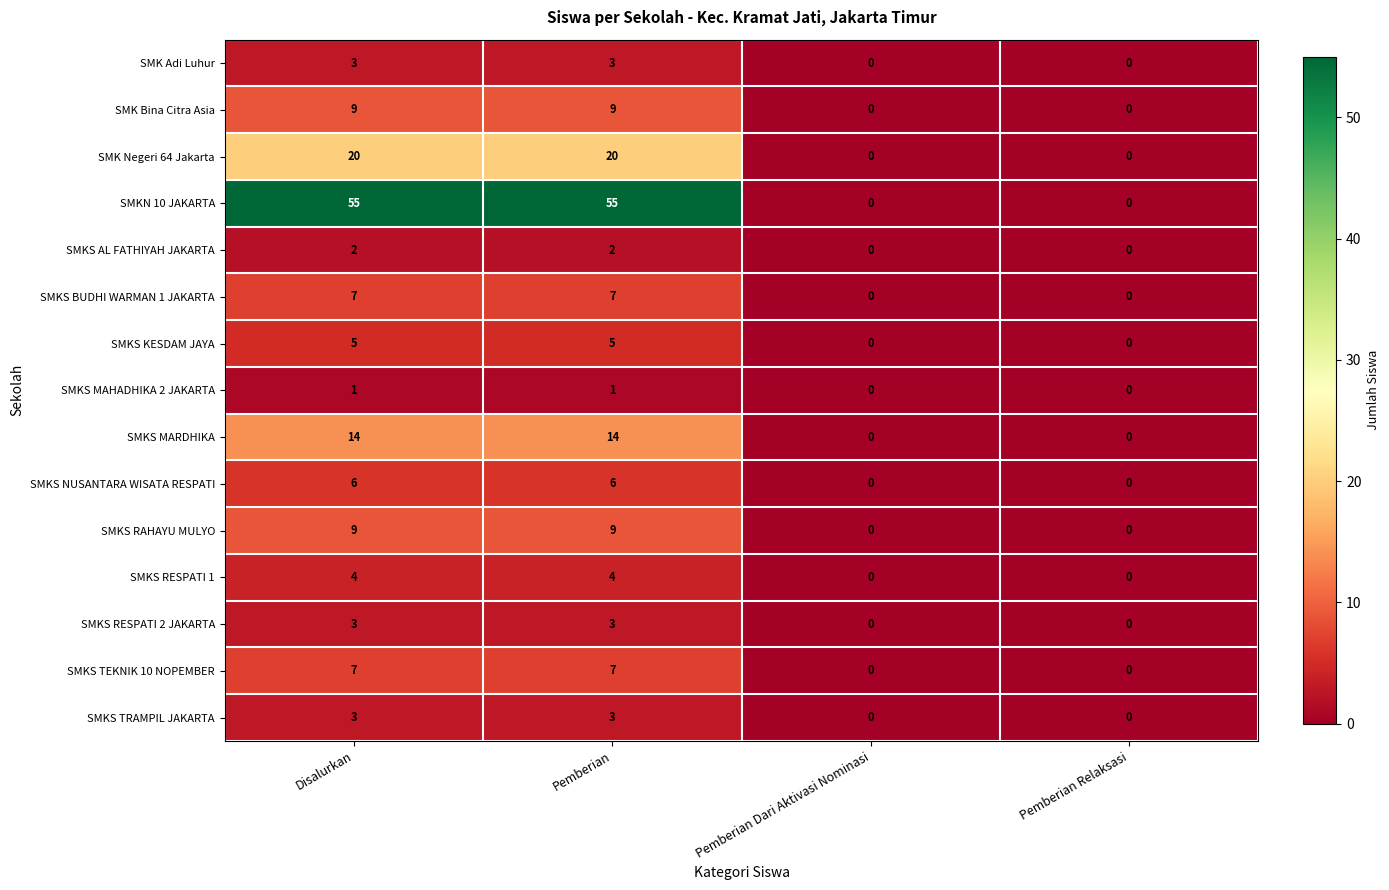

What is the sum of the SMKS TEKNIK 10 NOPEMBER values at Disalurkan and Pemberian Relaksasi?

7